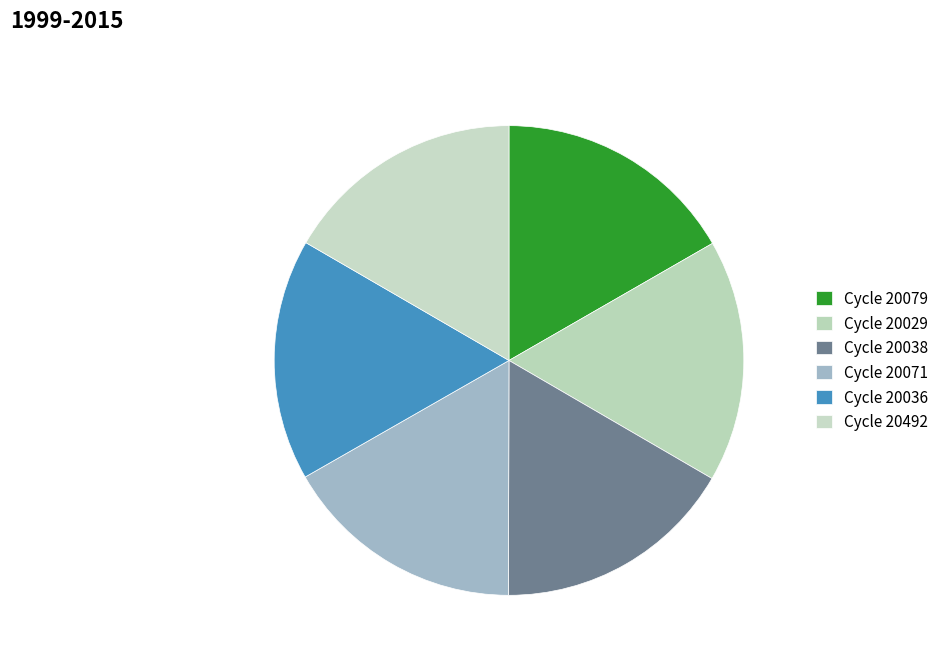

Count the number of slices in the pie.

6